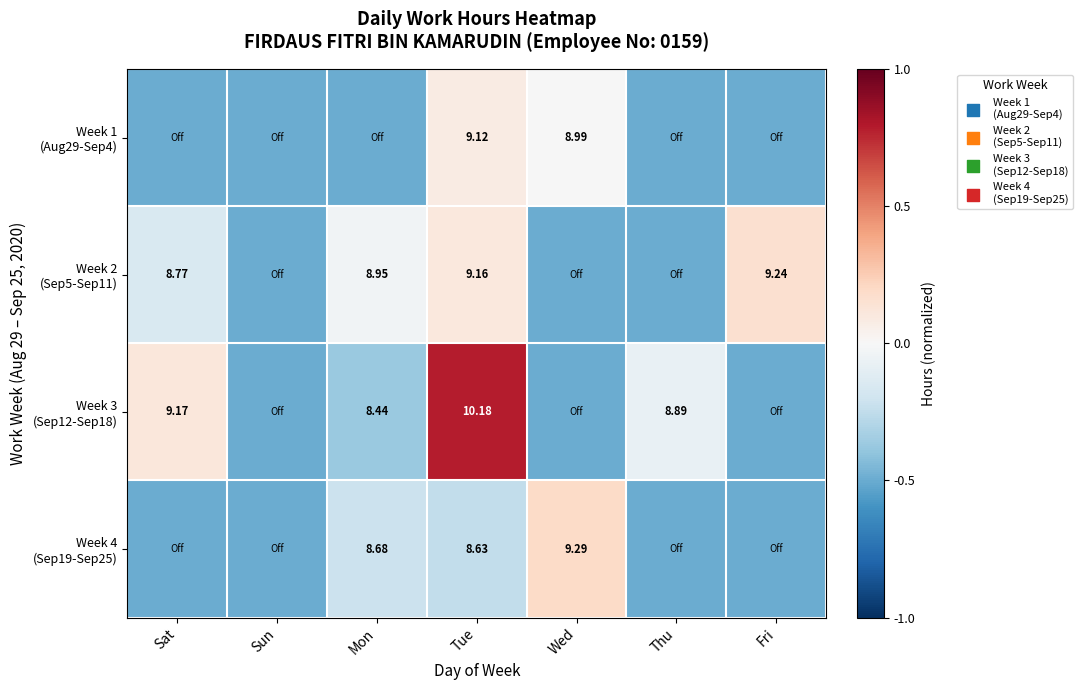

Is it true that Week 2 (Sep5-Sep11) equals 0.1 at Tue?

True